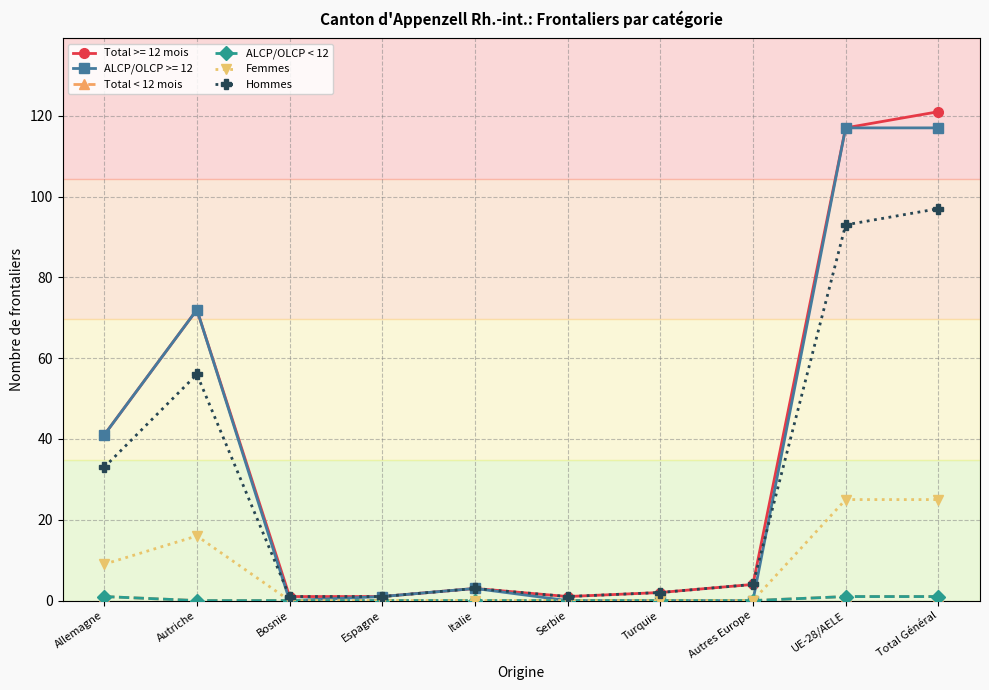

True or false: Femmes and Total < 12 mois cross at least once.

False